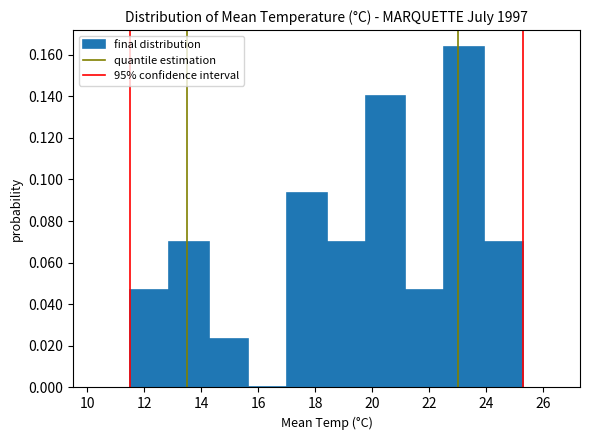

How tall is the bar that spans 21.16 to 22.54 on the x-axis? Neither the bar edges nor the heights are printed on the chart, so give them approximately, as read against the axes.

0.046